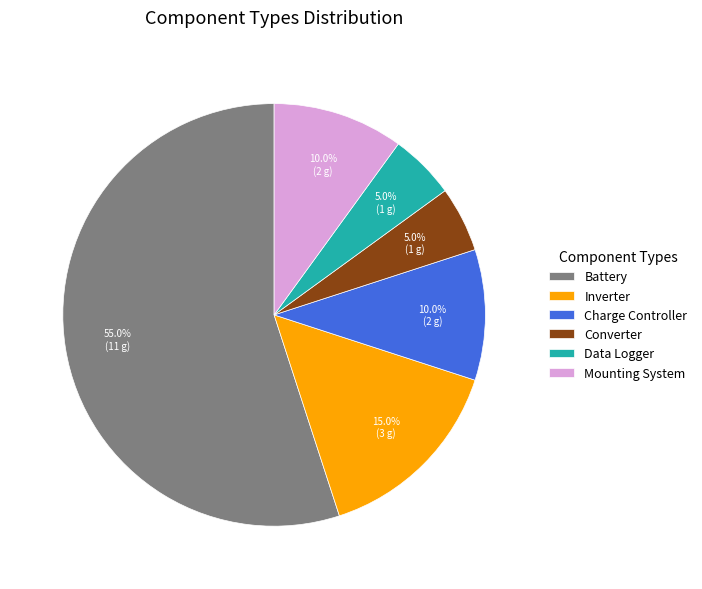

Which category has the biggest portion of the pie?

Battery